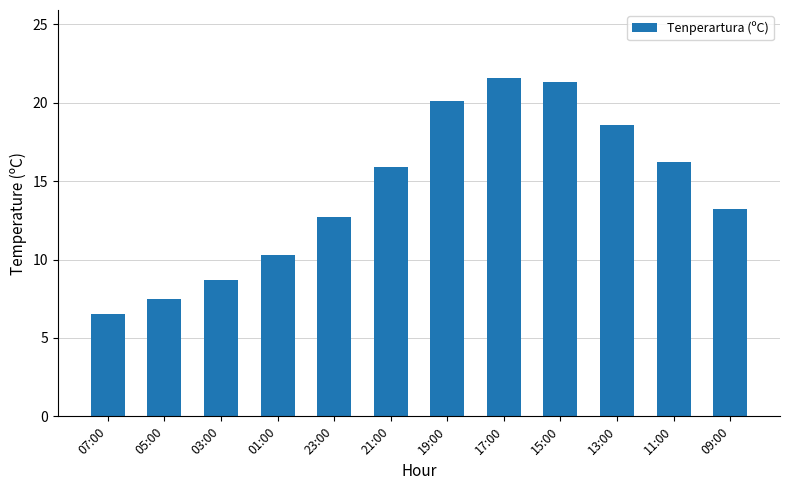

List the labels in order of value, smallest first.

07:00, 05:00, 03:00, 01:00, 23:00, 09:00, 21:00, 11:00, 13:00, 19:00, 15:00, 17:00